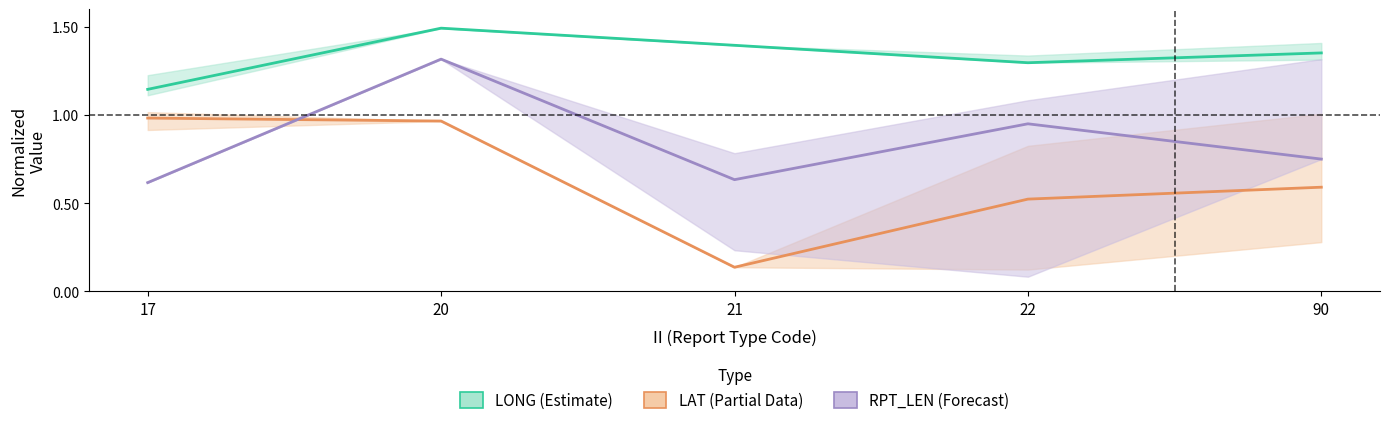

Where is RPT_LEN (Forecast) nearest to the value 0?

17